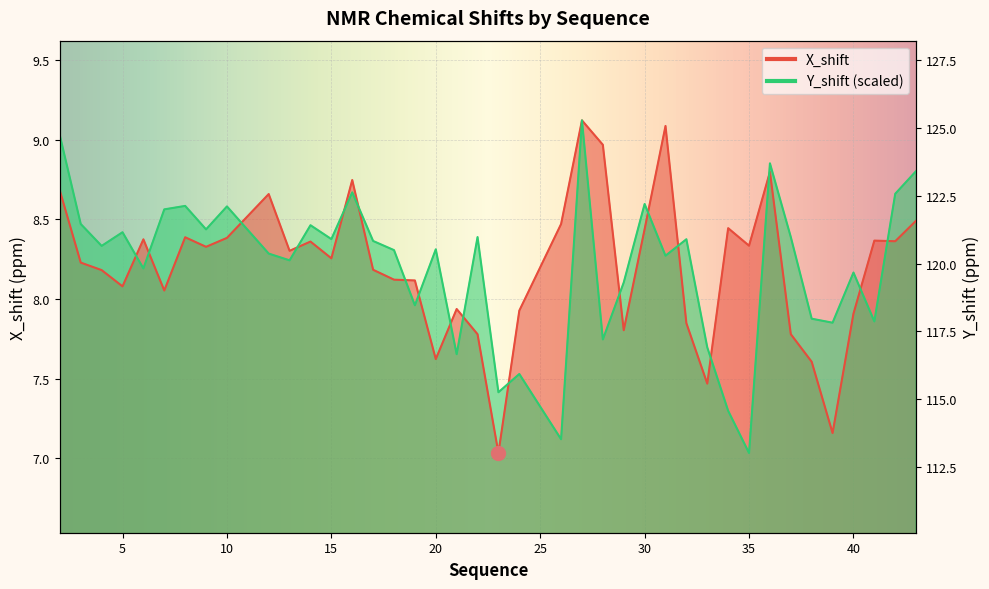

At how many categories does at least one series exceed 7?

40